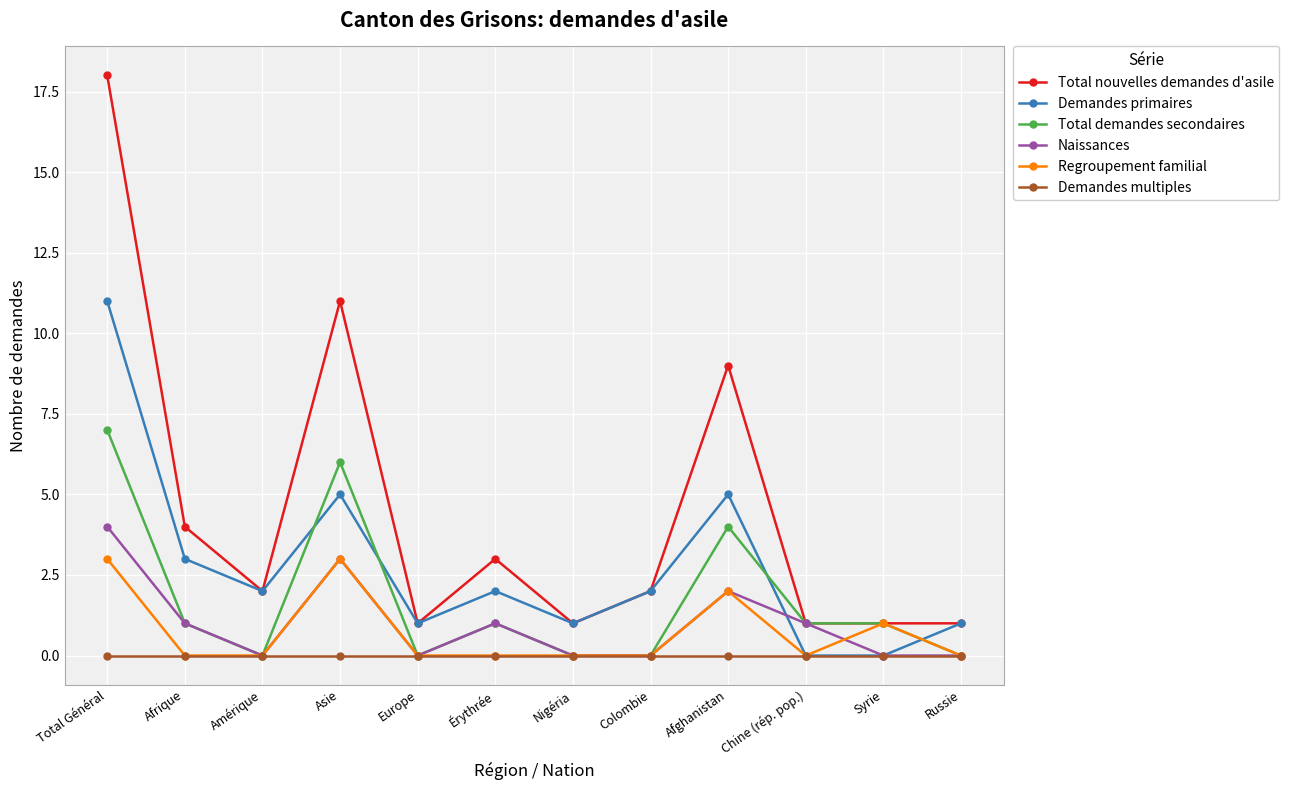

Rank the series by their maximum value, from highest to lowest.

Total nouvelles demandes d'asile, Demandes primaires, Total demandes secondaires, Naissances, Regroupement familial, Demandes multiples